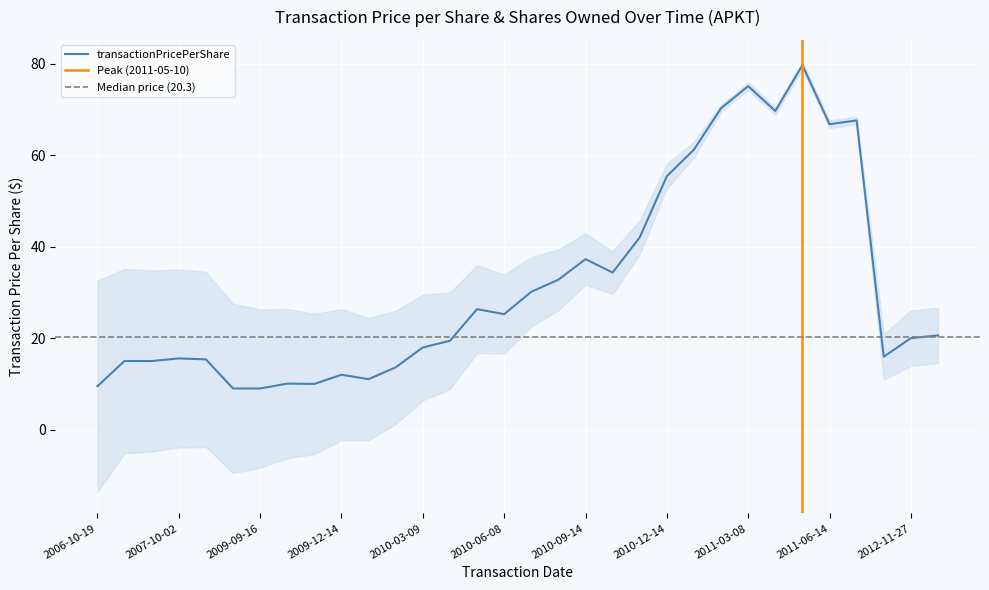

Reading left to right, what are all the values shown in this chart?

9.5	15.0	15.0	15.6	15.4	9.0	9.0	10.1	10.0	12.0	11.0	13.6	18.0	19.4	26.3	25.2	30.1	32.8	37.3	34.3	42.0	55.4	61.2	70.2	75.1	69.6	79.6	66.8	67.6	15.9	20.0	20.6